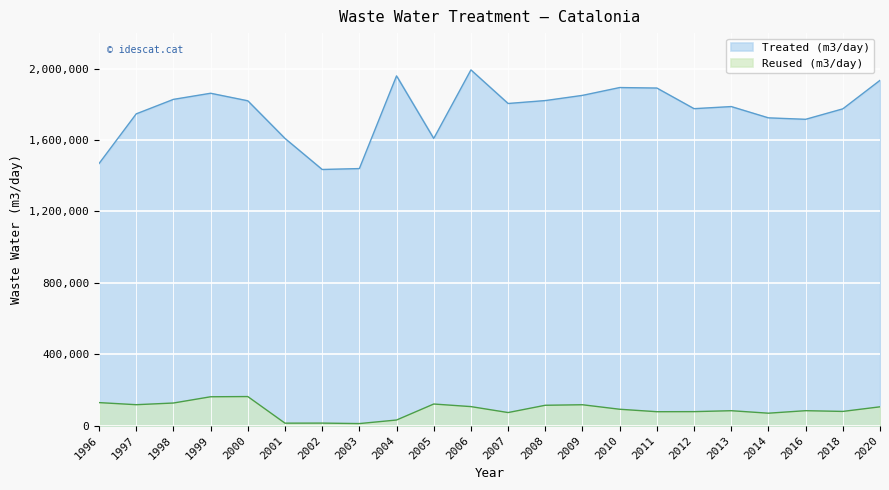

What is the difference between the second highest and second lowest values in the Reused (m3/day) series?

147953